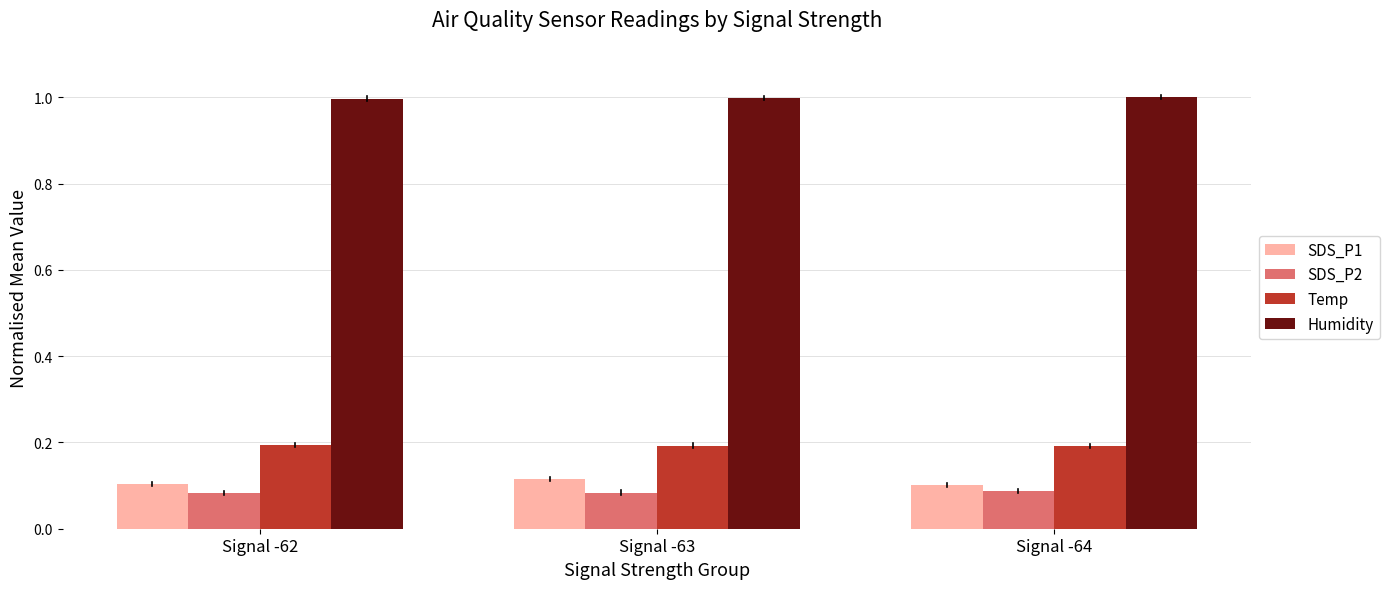

The SDS_P2 series shows 0.1 at Signal -64. True or false?

True